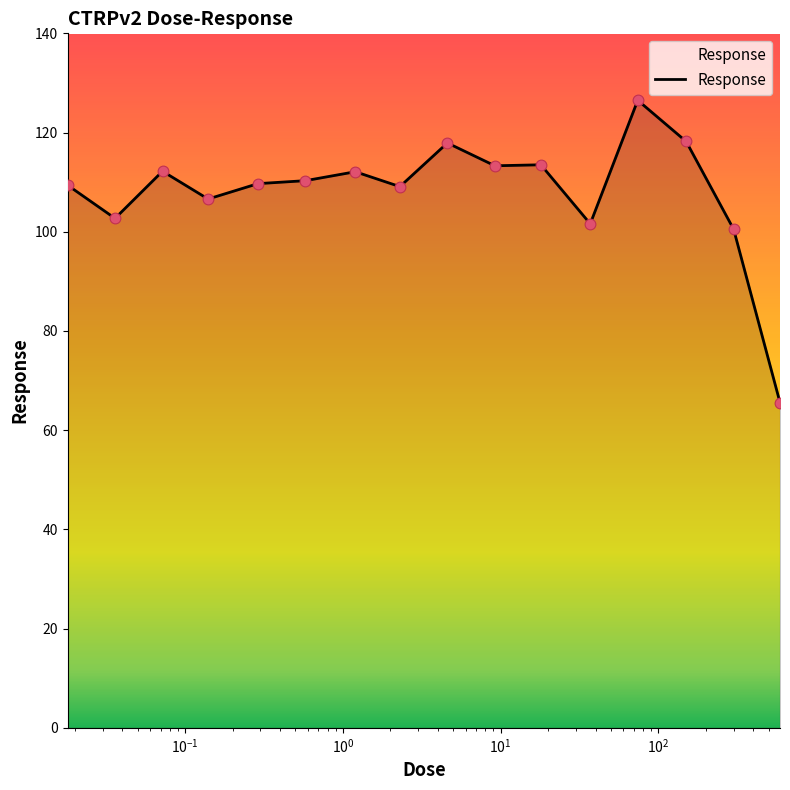

What is the maximum value shown in the chart?

126.5